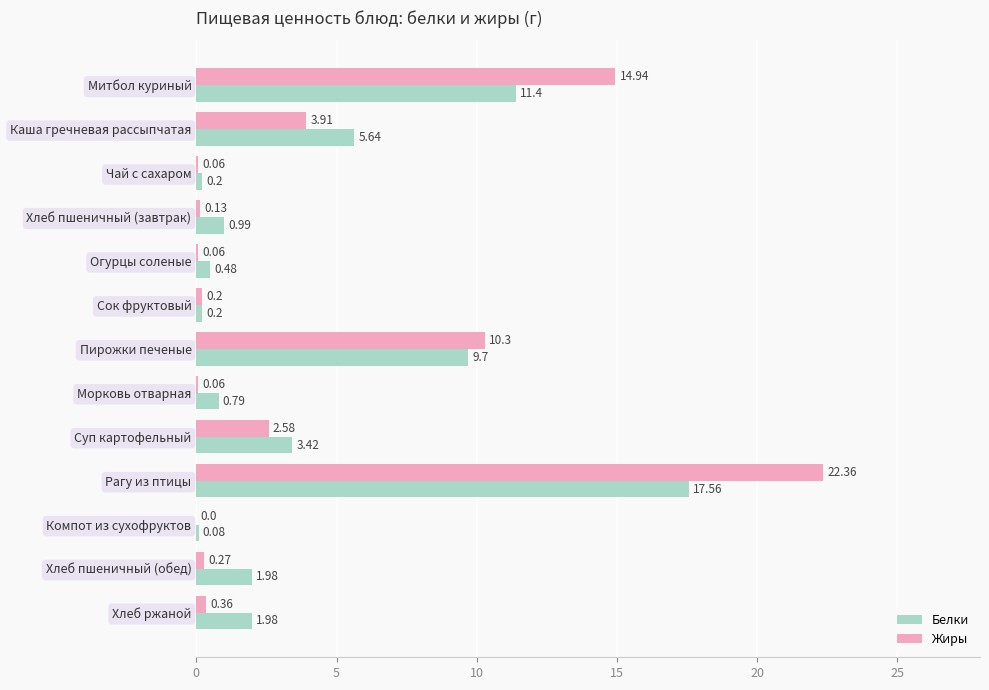

At which category is the sum across all series the highest?

Рагу из птицы